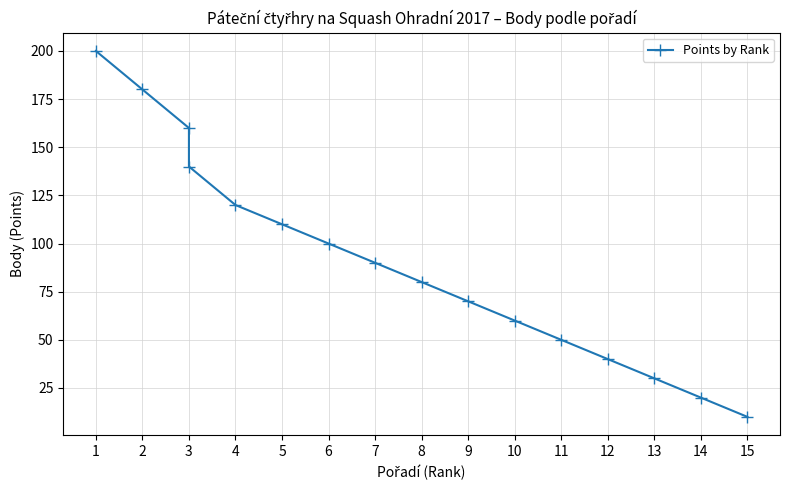

How many lines are shown in the chart?

1